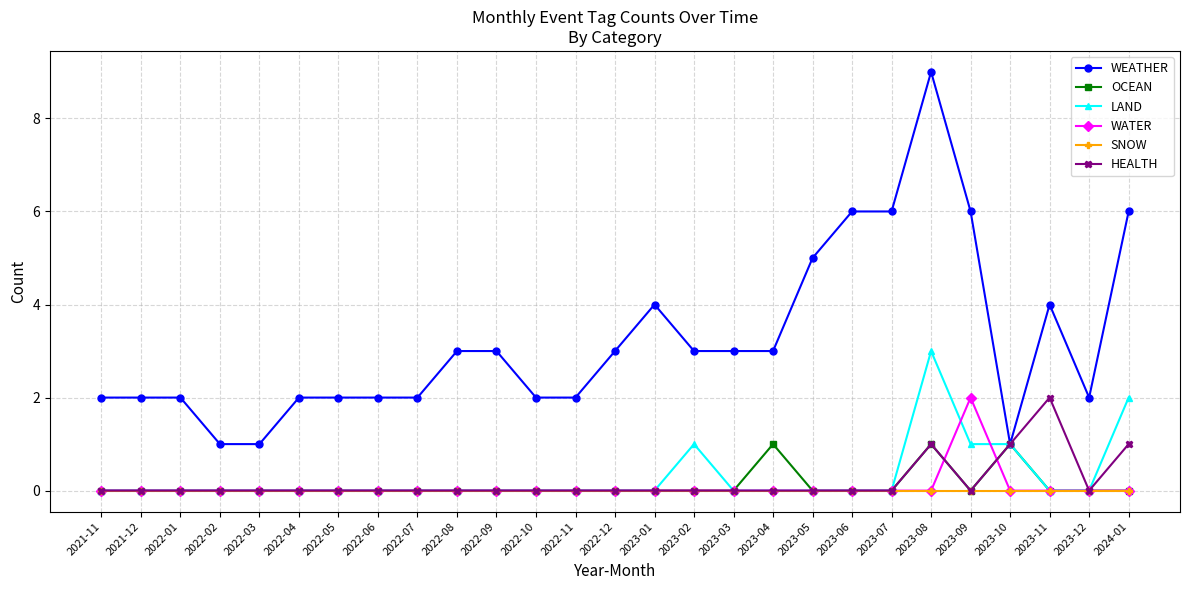

Which series has the largest total across all categories?

WEATHER